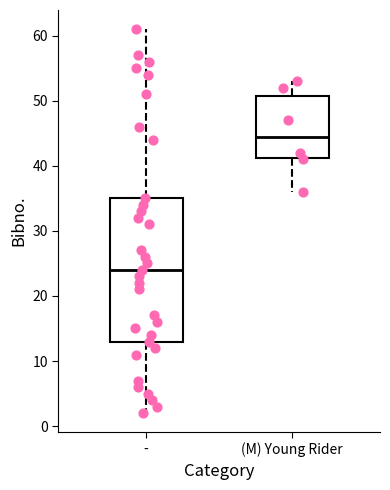

Where does the lower whisker of the box for (M) Young Rider end on the y-axis? The values are not printed on the chart, so give them approximately, as read against the axis.

36